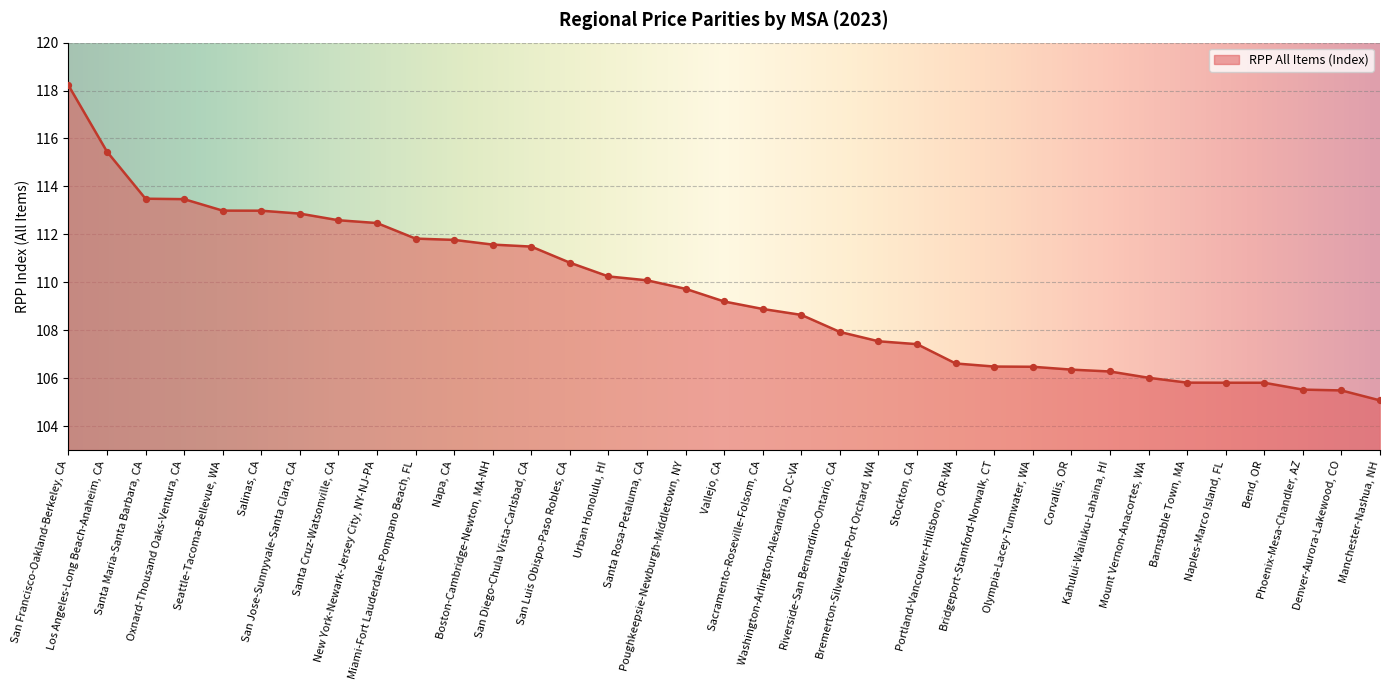

What is the change in value from Santa Cruz-Watsonville, CA to Poughkeepsie-Newburgh-Middletown, NY?

-2.9